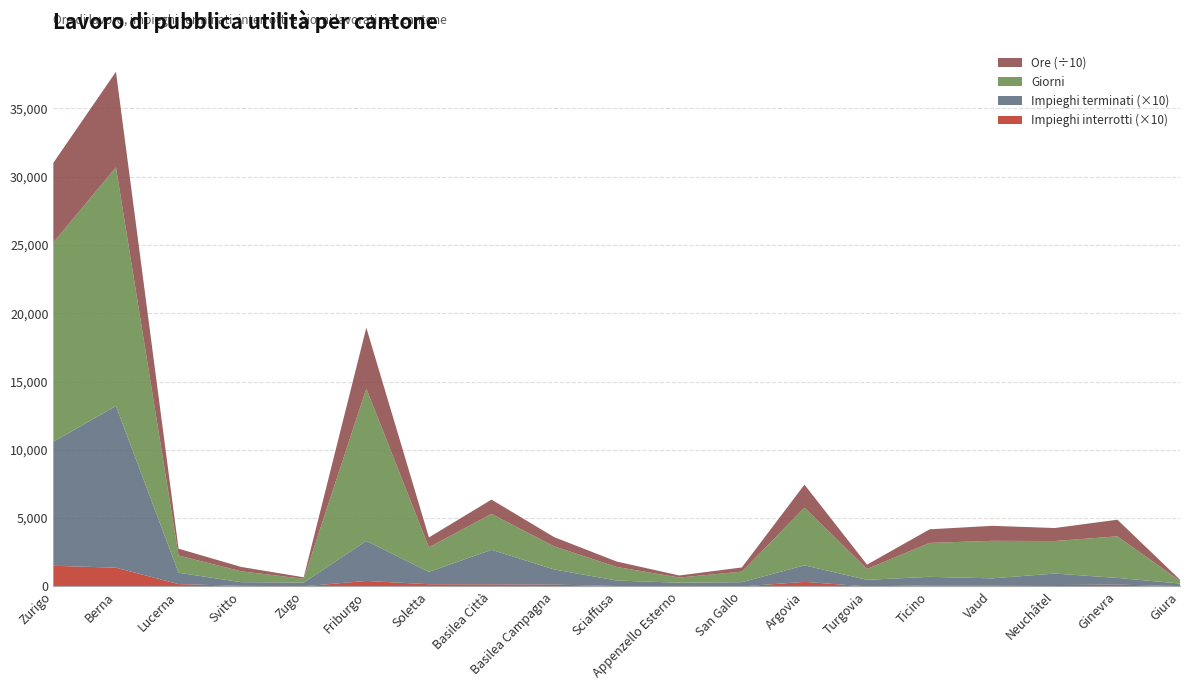

Reading left to right, transcribe all the data shown in this chart.

Ore: Zurigo=58342	Berna=69908	Lucerna=5030	Svitto=3188	Zugo=1104	Friburgo=44595	Soletta=7216	Basilea Città=10498	Basilea Campagna=6770	Sciaffusa=3972	Appenzello Esterno=1512	San Gallo=3081	Argovia=16883	Turgovia=3180	Ticino=9940	Vaud=10982	Neuchâtel=9524	Ginevra=12175	Giura=797
Impieghi terminati: Zurigo=908	Berna=1184	Lucerna=83	Svitto=27	Zugo=27	Friburgo=293	Soletta=90	Basilea Città=253	Basilea Campagna=111	Sciaffusa=40	Appenzello Esterno=27	San Gallo=31	Argovia=121	Turgovia=48	Ticino=62	Vaud=51	Neuchâtel=84	Ginevra=49	Giura=19
Impieghi interrotti: Zurigo=151	Berna=137	Lucerna=17	Svitto=4	Zugo=1	Friburgo=40	Soletta=16	Basilea Città=15	Basilea Campagna=13	Sciaffusa=3	Appenzello Esterno=0	San Gallo=0	Argovia=33	Turgovia=0	Ticino=8	Vaud=8	Neuchâtel=10	Ginevra=13	Giura=2
Giorni: Zurigo=14586	Berna=17477	Lucerna=1258	Svitto=797	Zugo=276	Friburgo=11149	Soletta=1804	Basilea Città=2625	Basilea Campagna=1693	Sciaffusa=993	Appenzello Esterno=378	San Gallo=770	Argovia=4221	Turgovia=795	Ticino=2485	Vaud=2746	Neuchâtel=2381	Ginevra=3044	Giura=199